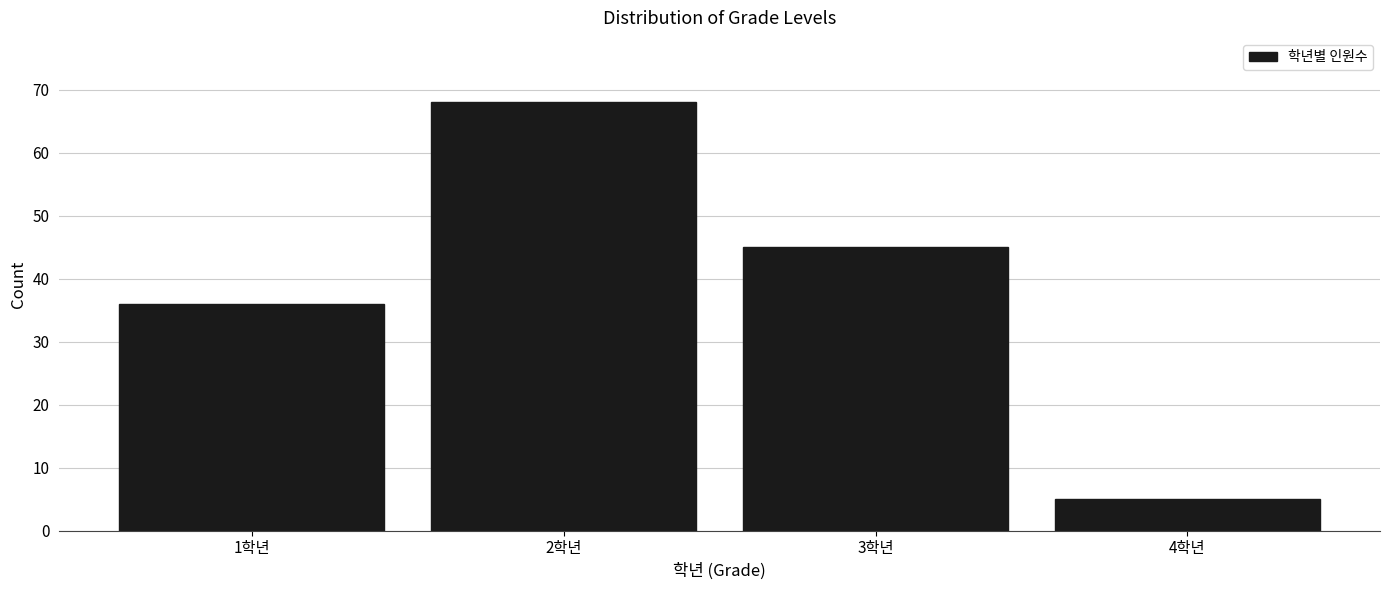

Reading left to right, list all the values displayed in this chart.

1학년=36	2학년=68	3학년=45	4학년=5